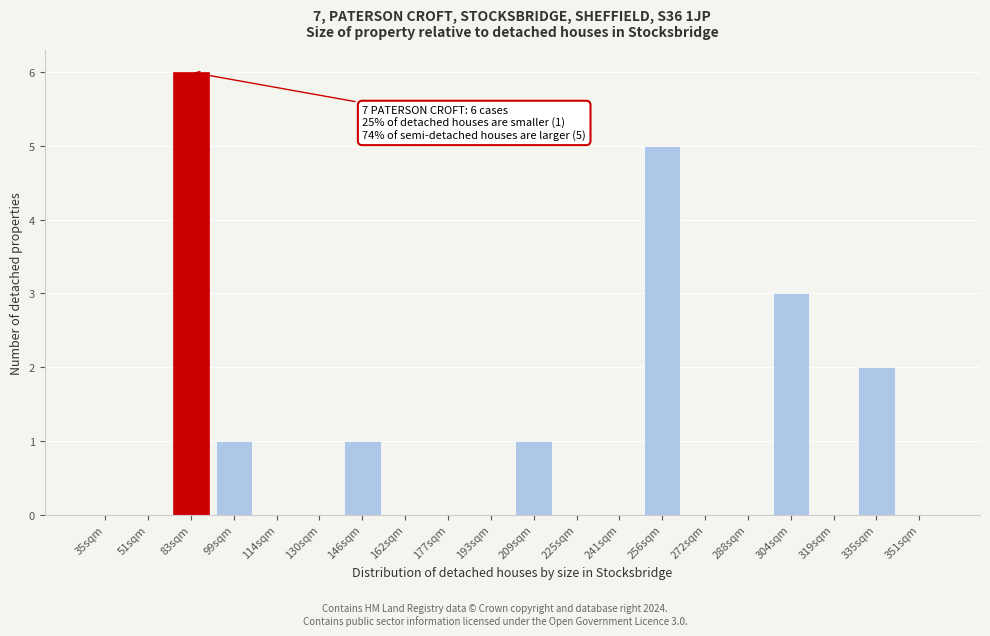

Reading left to right, list all the values displayed in this chart.

35sqm=0	51sqm=0	83sqm=6	99sqm=1	114sqm=0	130sqm=0	146sqm=1	162sqm=0	177sqm=0	193sqm=0	209sqm=1	225sqm=0	241sqm=0	256sqm=5	272sqm=0	288sqm=0	304sqm=3	319sqm=0	335sqm=2	351sqm=0